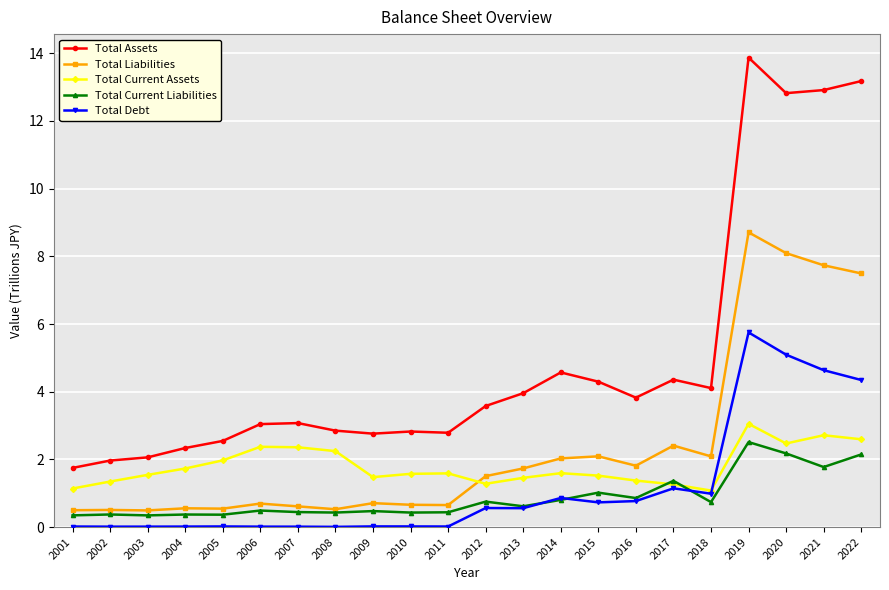

What is the sum of all Total Debt values?

25.6